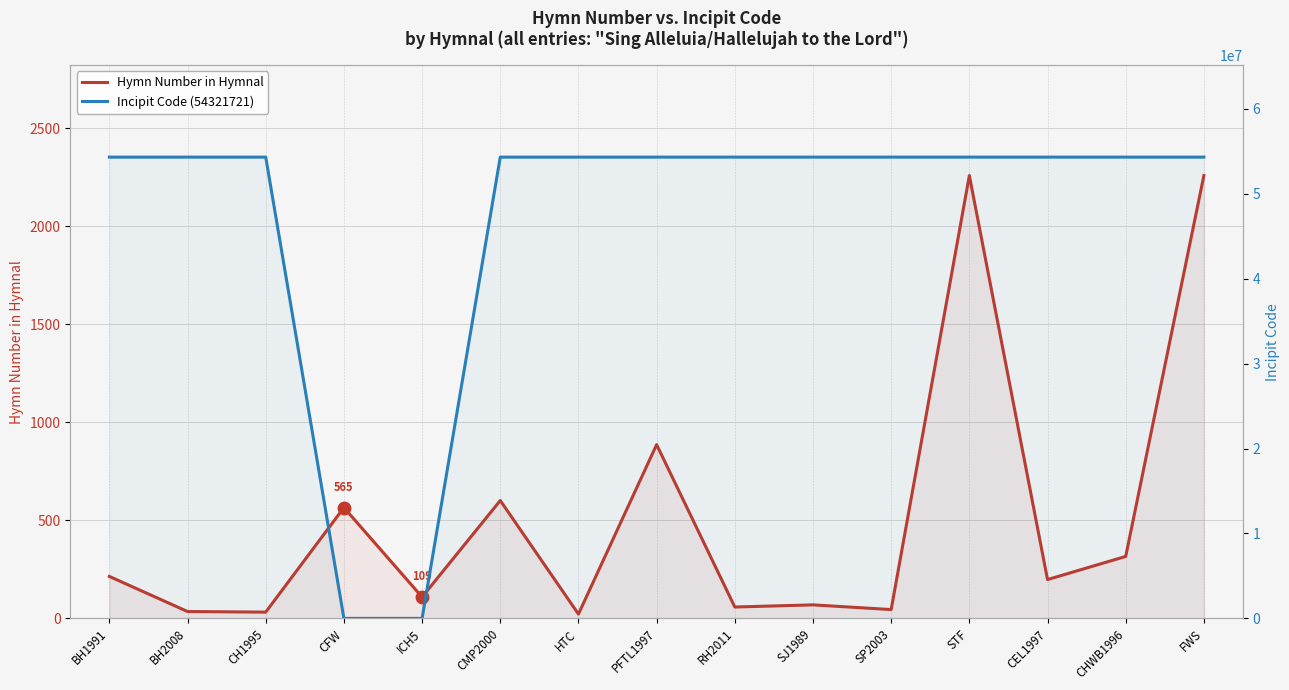

List the series in order of their peak value, highest first.

Incipit Code (54321721), Hymn Number in Hymnal